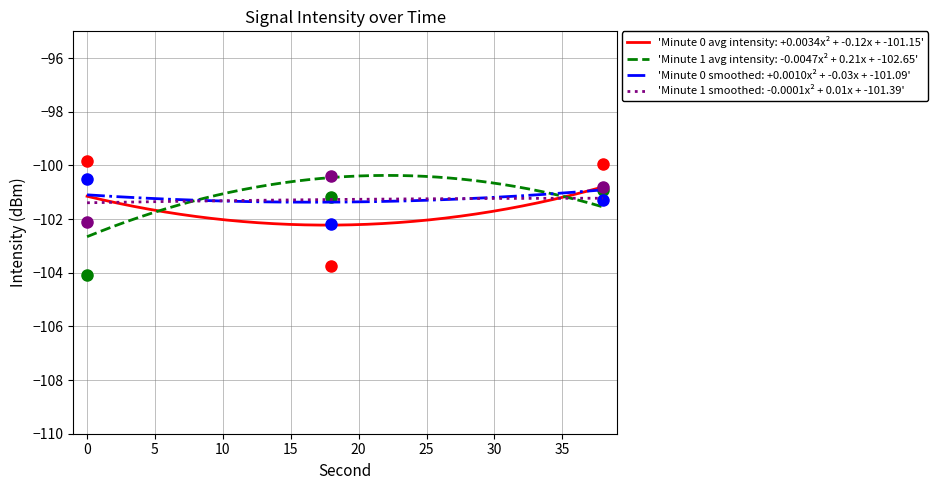

What is the highest value of the 'Minute 1 avg intensity: -0.0047x² + 0.21x + -102.65' series?

-100.4